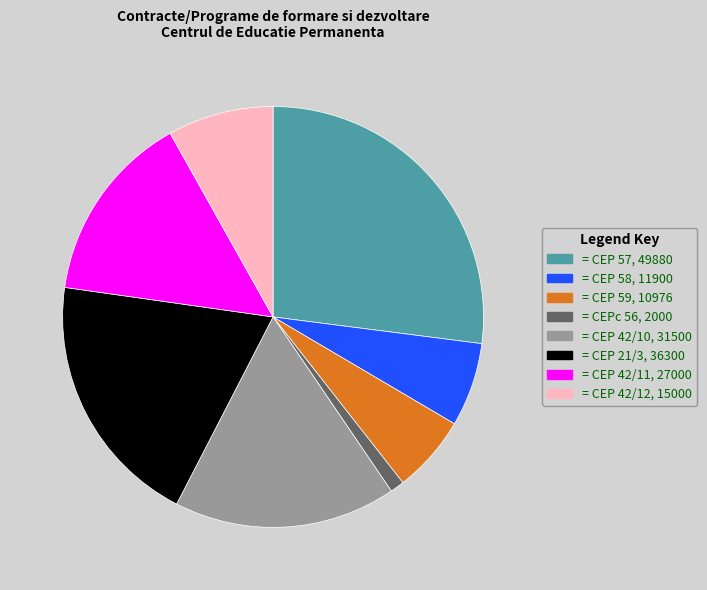

Is there any slice that represents more than half of the pie?

No